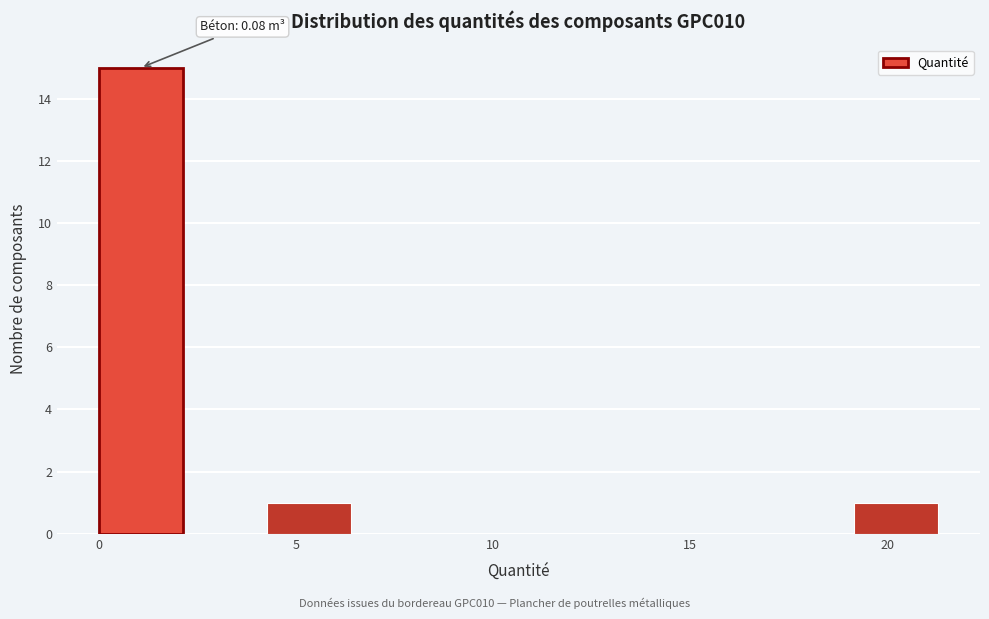

Which range on the x-axis has the tallest bar?

0.0 to 2.0